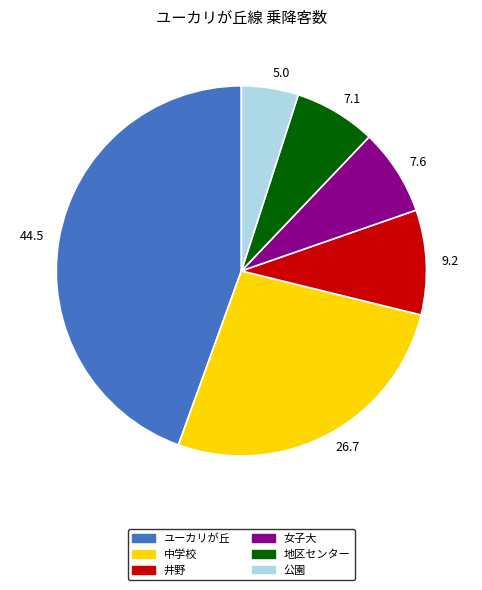

Is it true that 井野 is 1% of the pie?

False